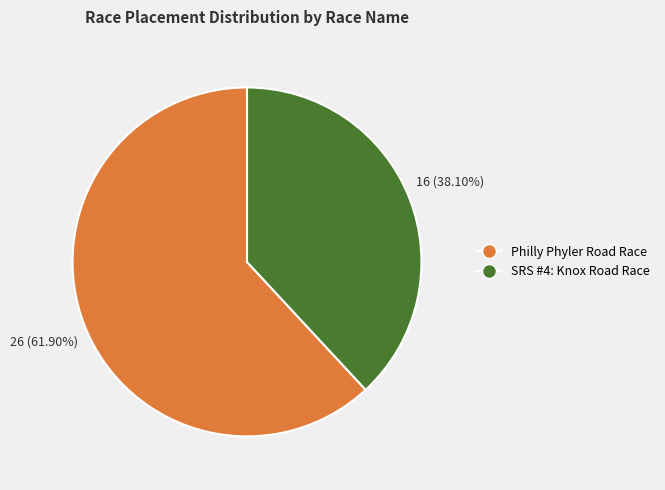

Does any single category account for the majority?

Yes